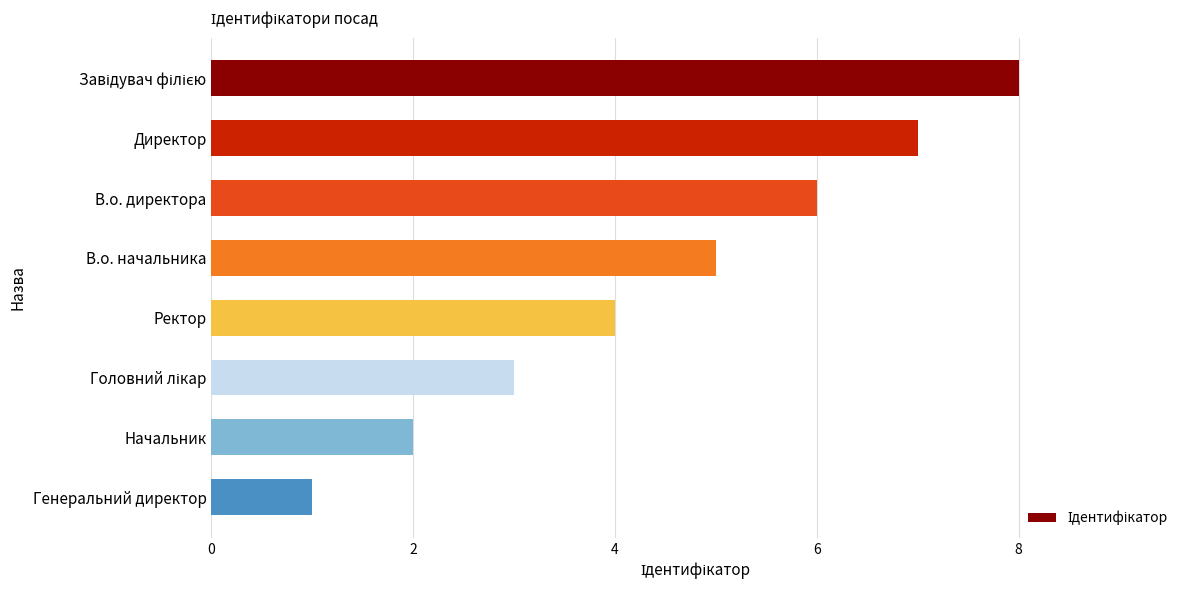

The chart shows a value of 2 at Начальник. True or false?

True